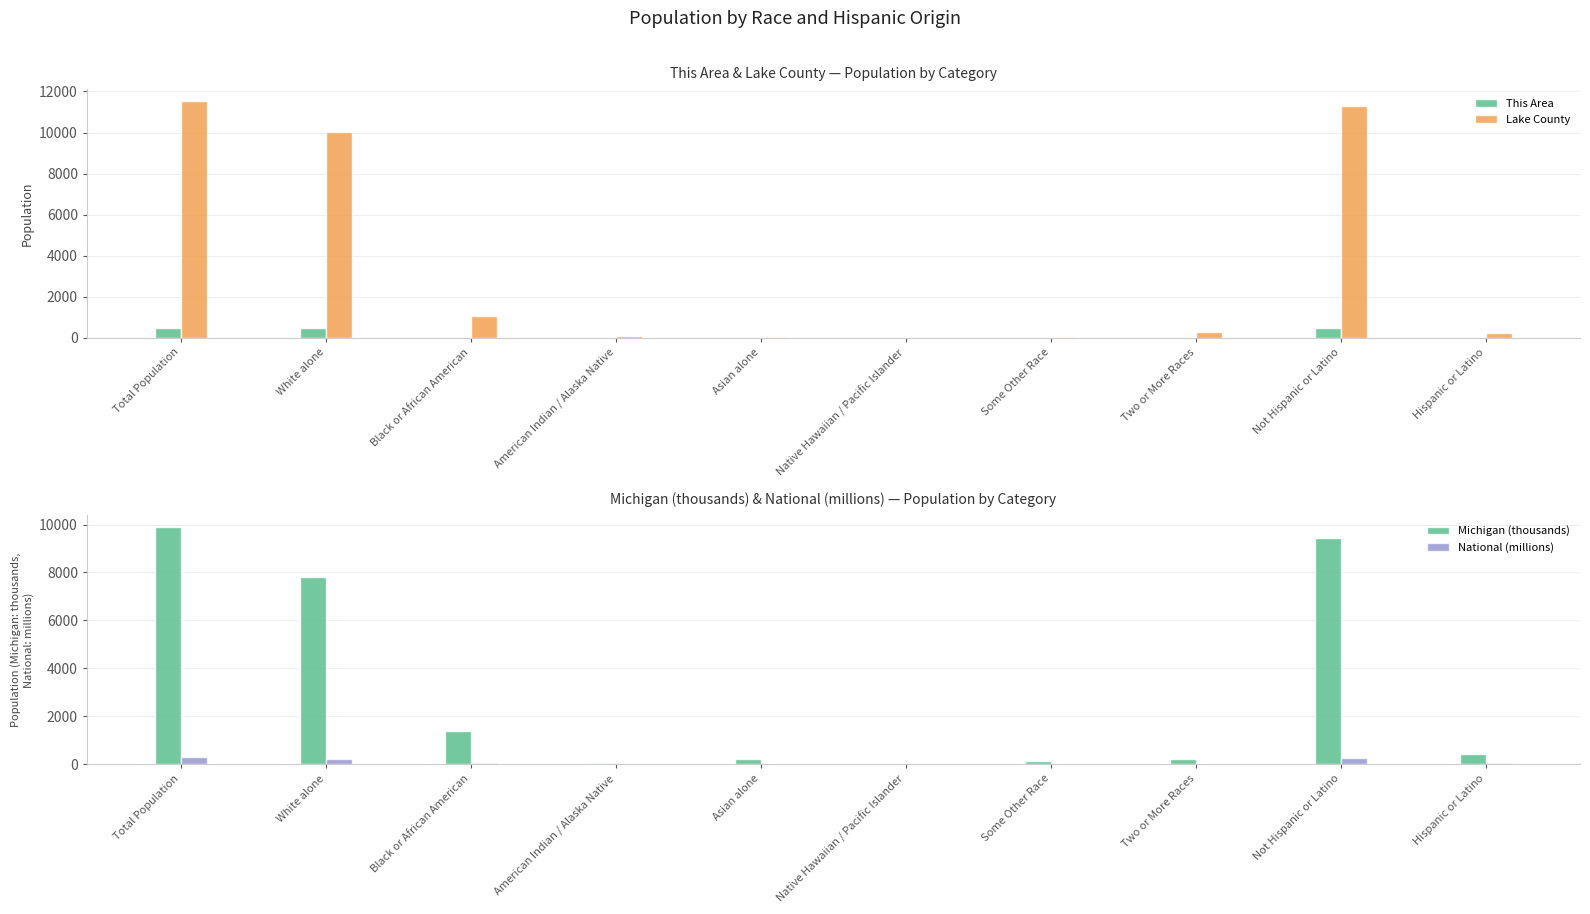

What is the label of the 2nd bar from the right?

Not Hispanic or Latino